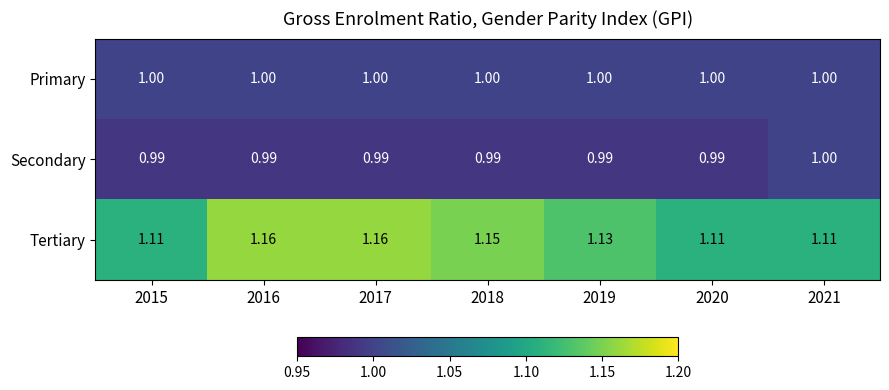

At 2018, list the series in order from largest to smallest.

Tertiary, Primary, Secondary